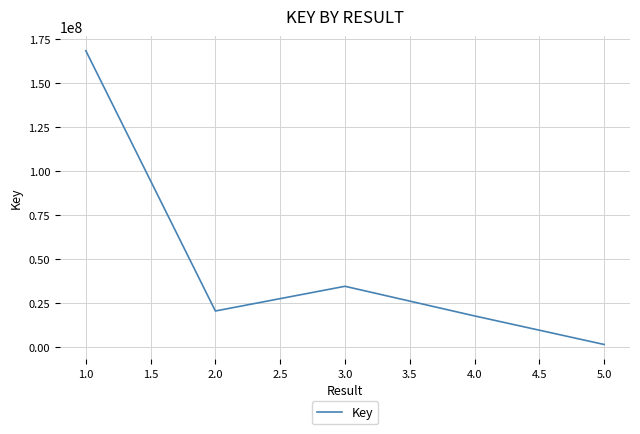

Between 3.0 and 4.0, which is larger?

3.0